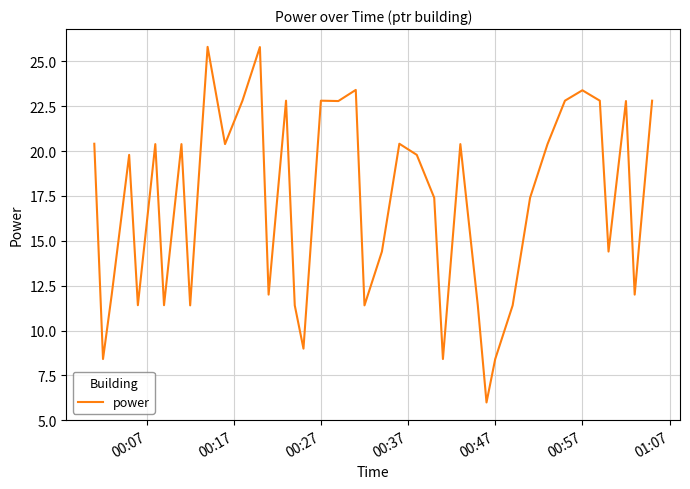

True or false: there are more than 0 points higher than both neighbors.

True